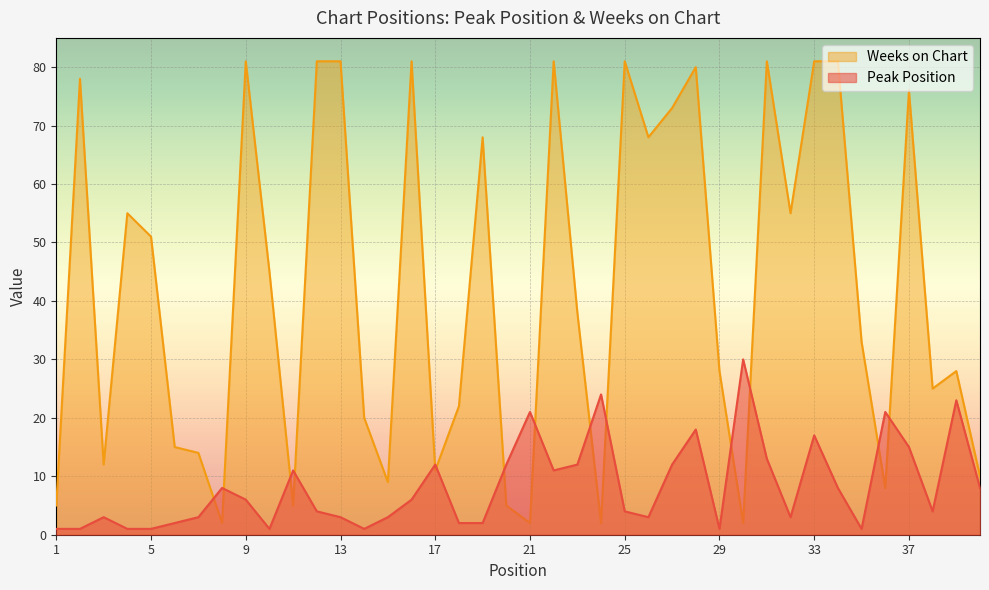

Rank the categories by Weeks on Chart value from lowest to highest.

8, 21, 24, 30, 1, 11, 20, 36, 15, 40, 17, 3, 7, 6, 14, 18, 38, 29, 39, 35, 23, 10, 5, 4, 32, 19, 26, 27, 37, 2, 28, 9, 12, 13, 16, 22, 25, 31, 33, 34